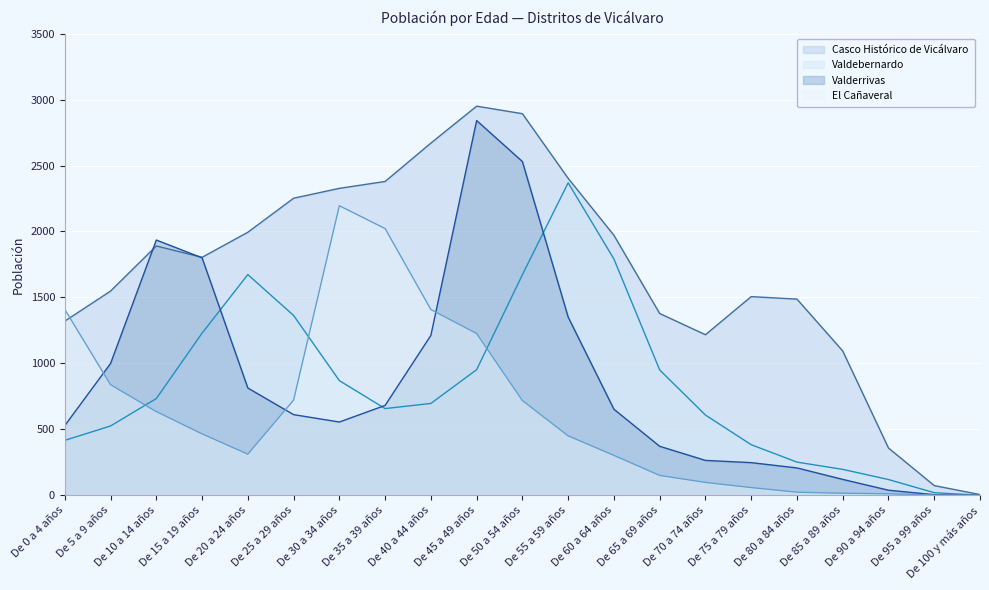

What is the difference between the Valderrivas values at De 25 a 29 años and De 95 a 99 años?

607